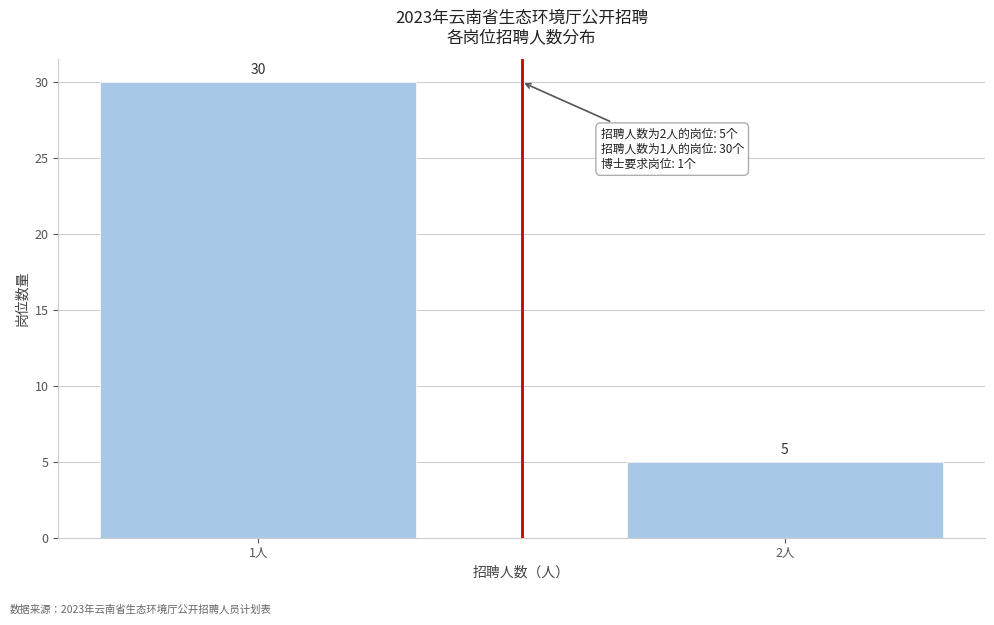

Reading left to right, what are all the values shown in this chart?

30	5